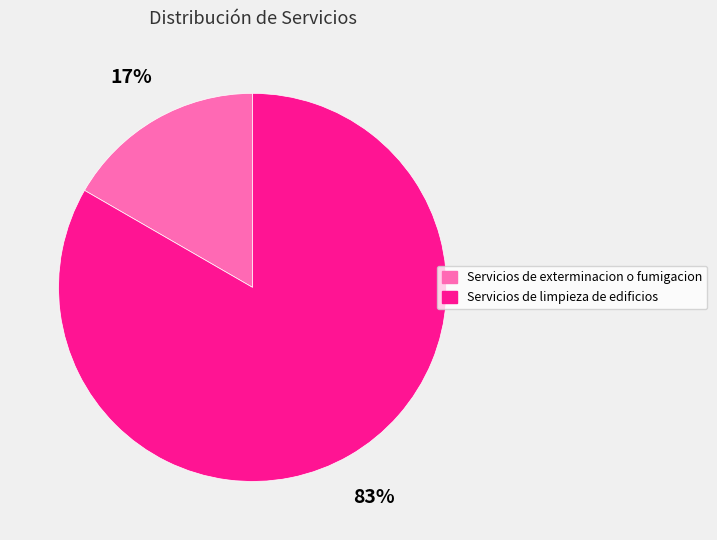

What percentage is the Servicios de limpieza de edificios slice, to the nearest percent?

83%